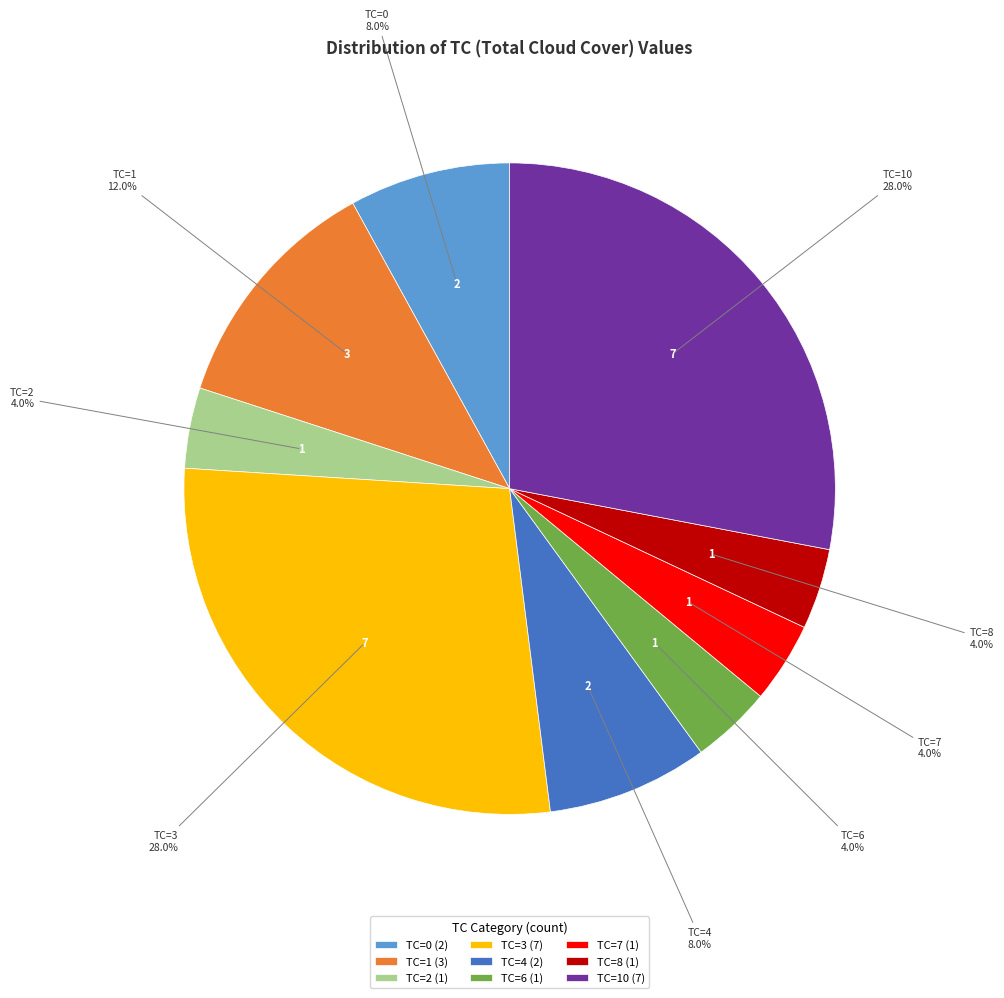

Combined, what portion of the pie is TC=10 and TC=8?

32.0%